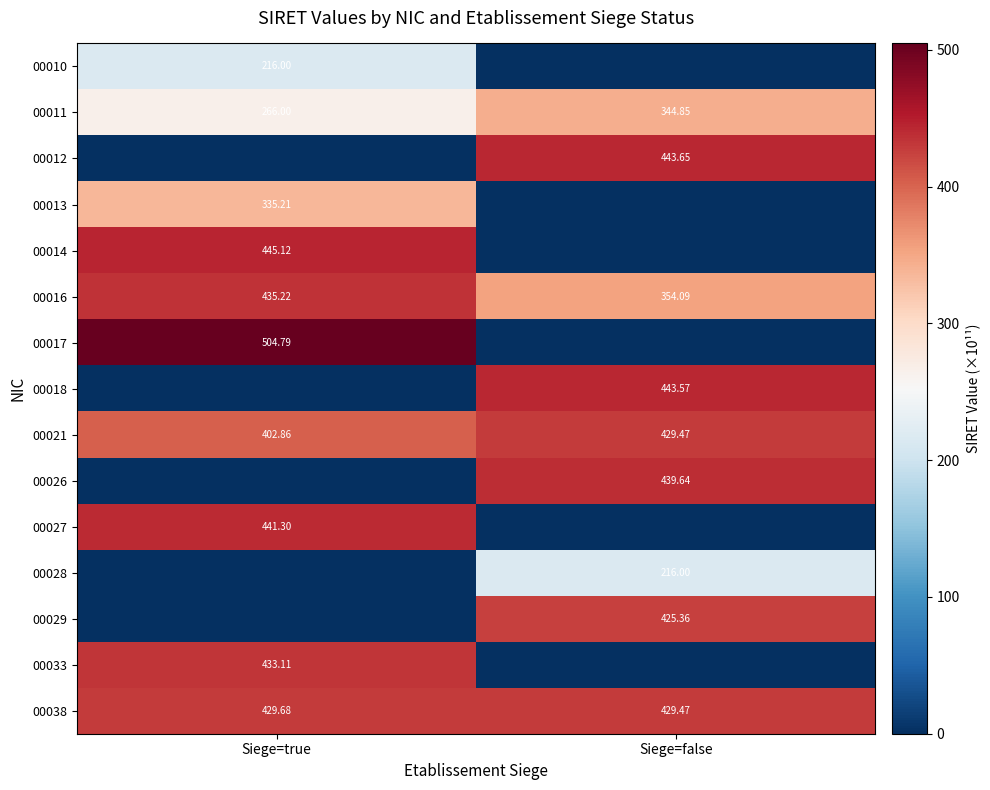

What is the highest value of the 00021 series?

429.5